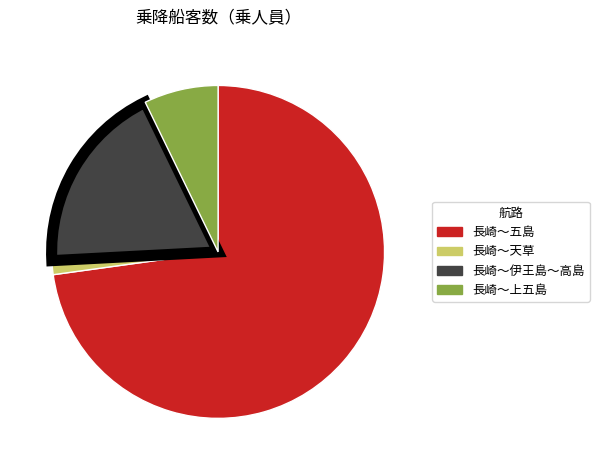

Does 長崎～上五島 represent more than half of the total?

No